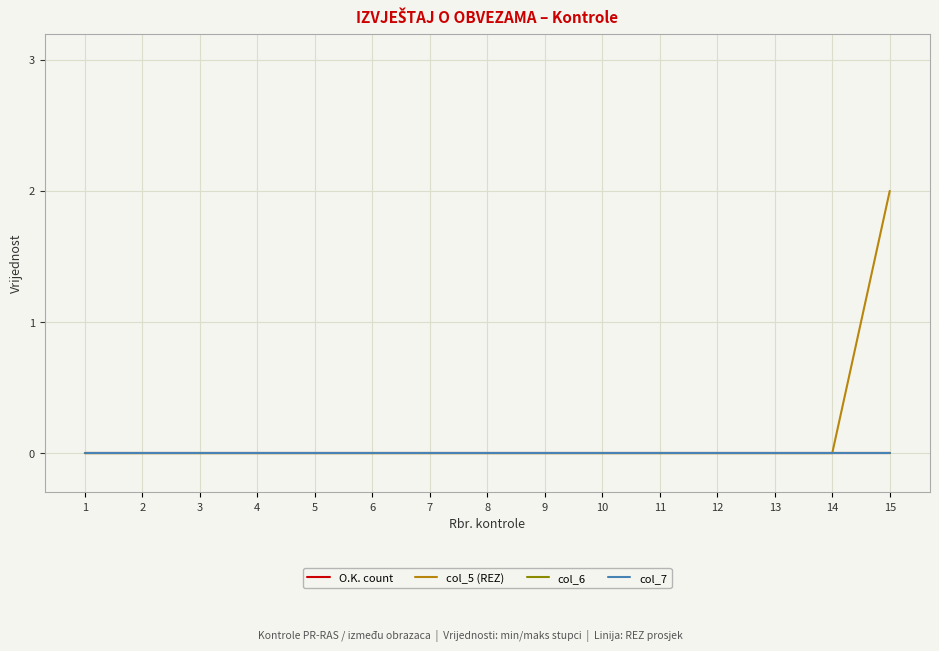

Is it true that O.K. count equals 0 at 4?

True